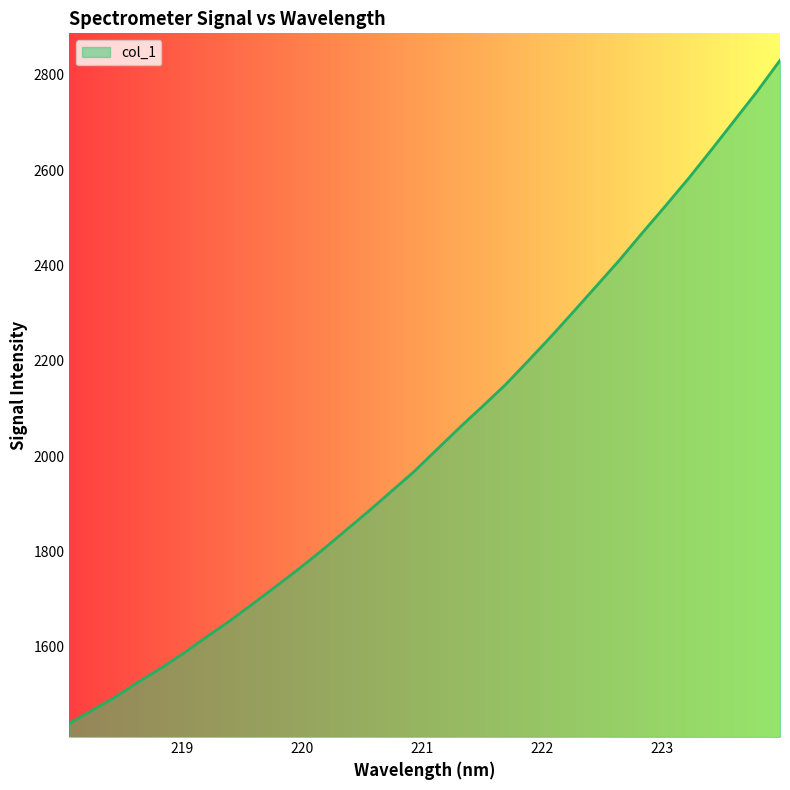

How many lines are shown in the chart?

1